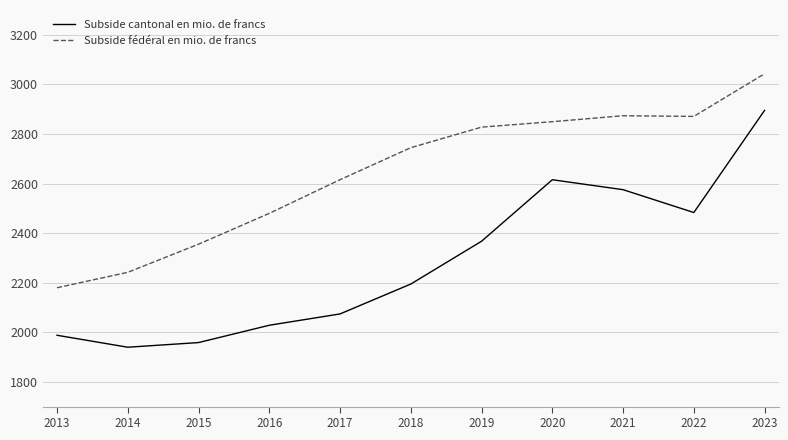

What value does the Subside fédéral en mio. de francs series have at 2017?

2615.4